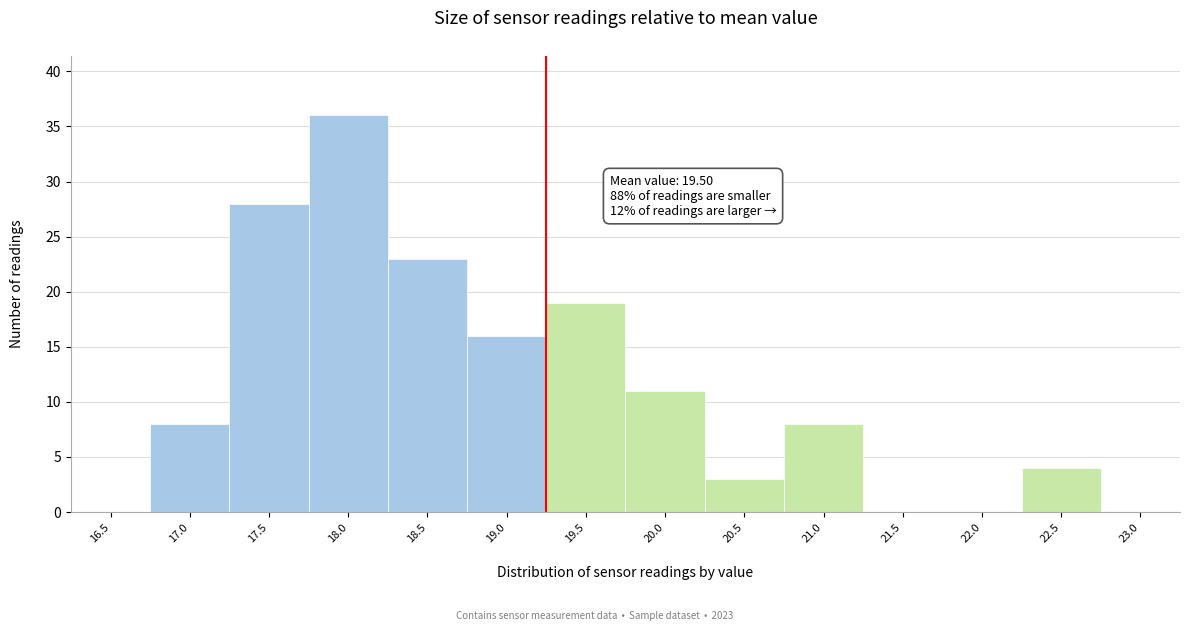

Reading right to left, list all the values displayed in this chart.

23.0=0	22.5=4	22.0=0	21.5=0	21.0=8	20.5=3	20.0=11	19.5=19	19.0=16	18.5=23	18.0=36	17.5=28	17.0=8	16.5=0